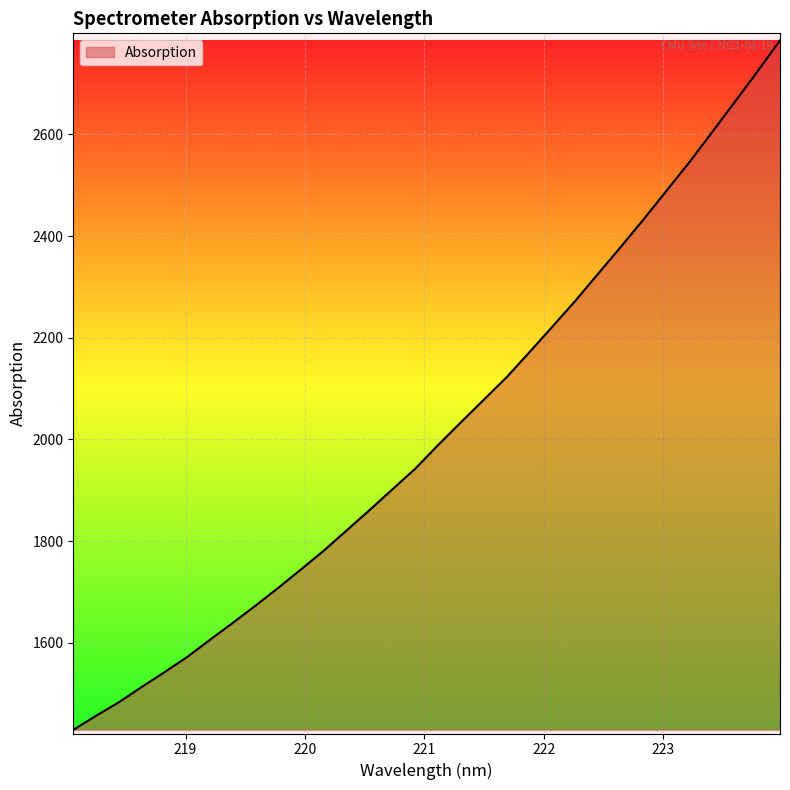

What is the smallest value displayed?

1429.0